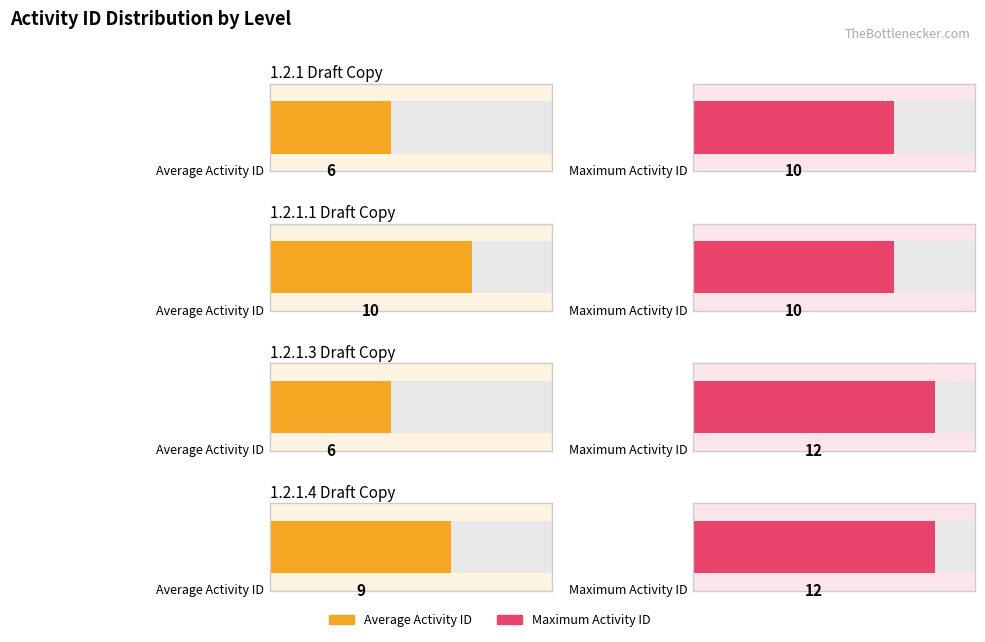

At which category does the chart reach its minimum across all series?

1.2.1 Draft Copy